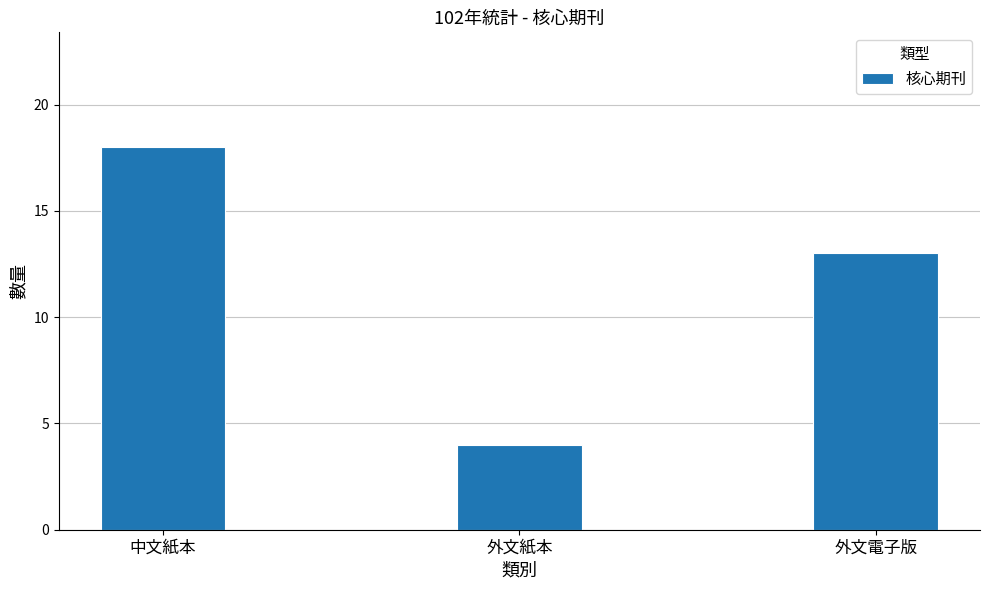

What is the maximum value shown in the chart?

18